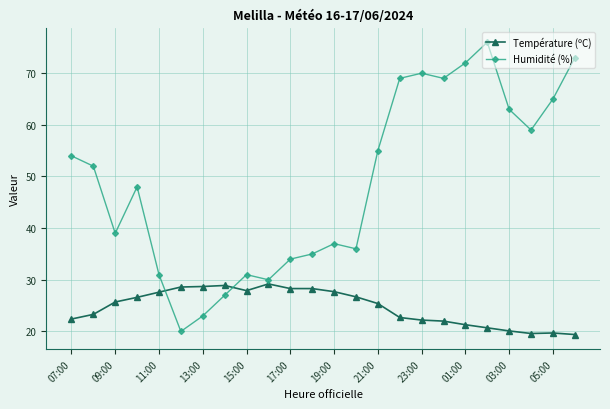

At how many categories does at least one series exceed 24?

24